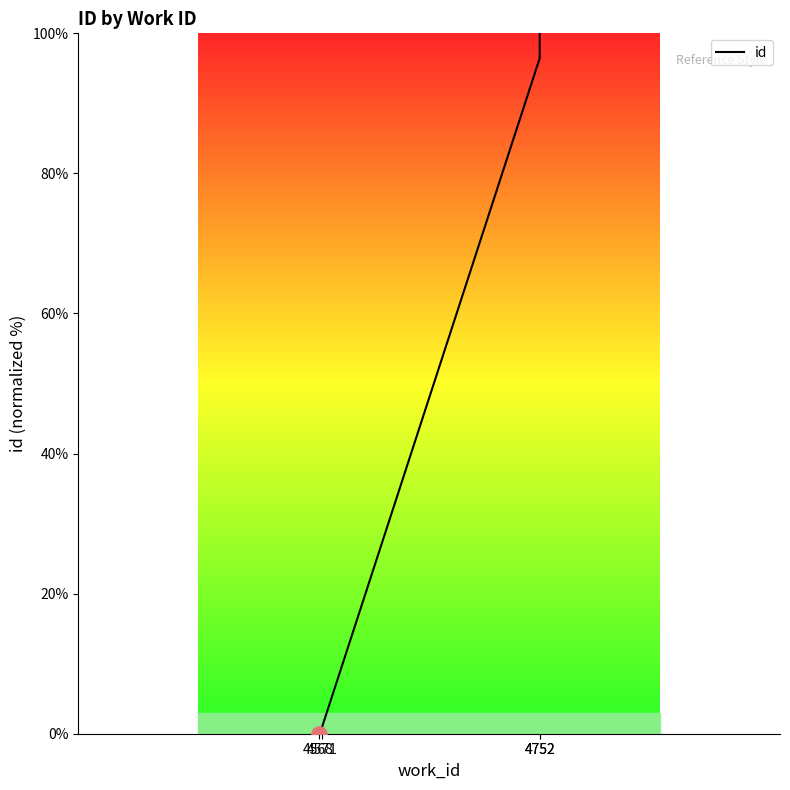

Which has a higher value, 4752 or 4752?

4752